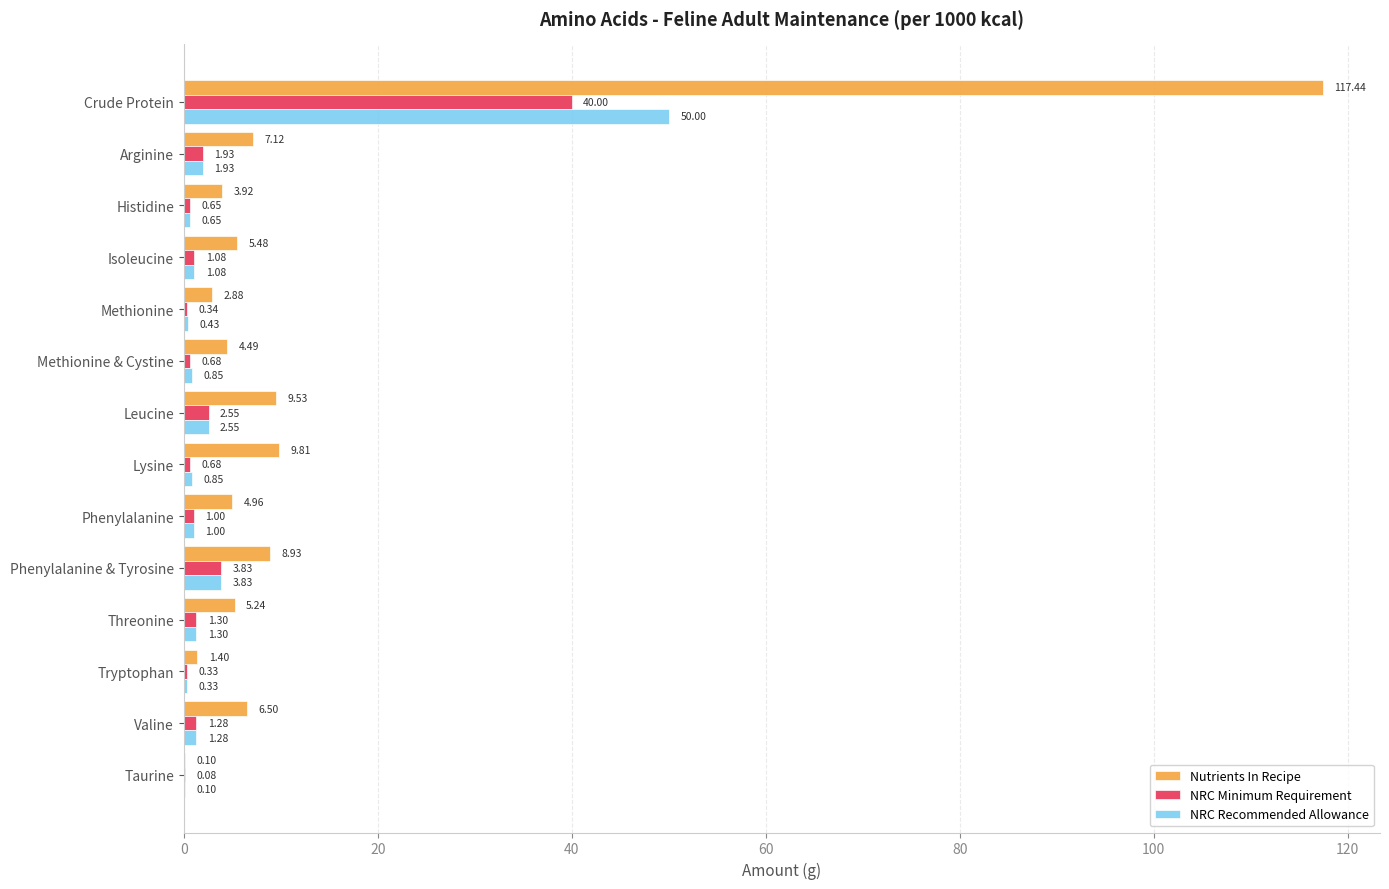

How many data points does each series have?

14